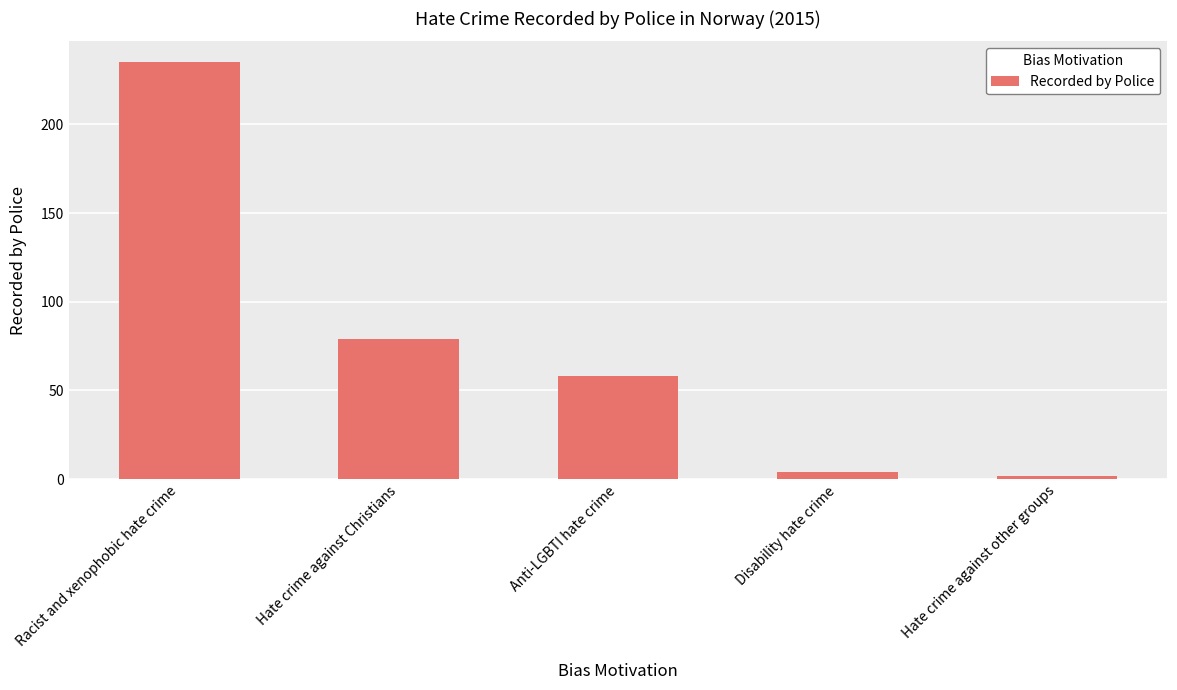

What position from the left is Hate crime against other groups?

5